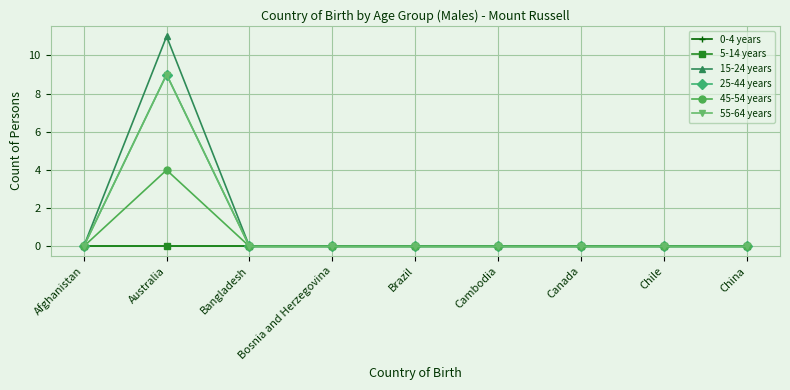

Is it true that 25-44 years equals 3 at China?

False